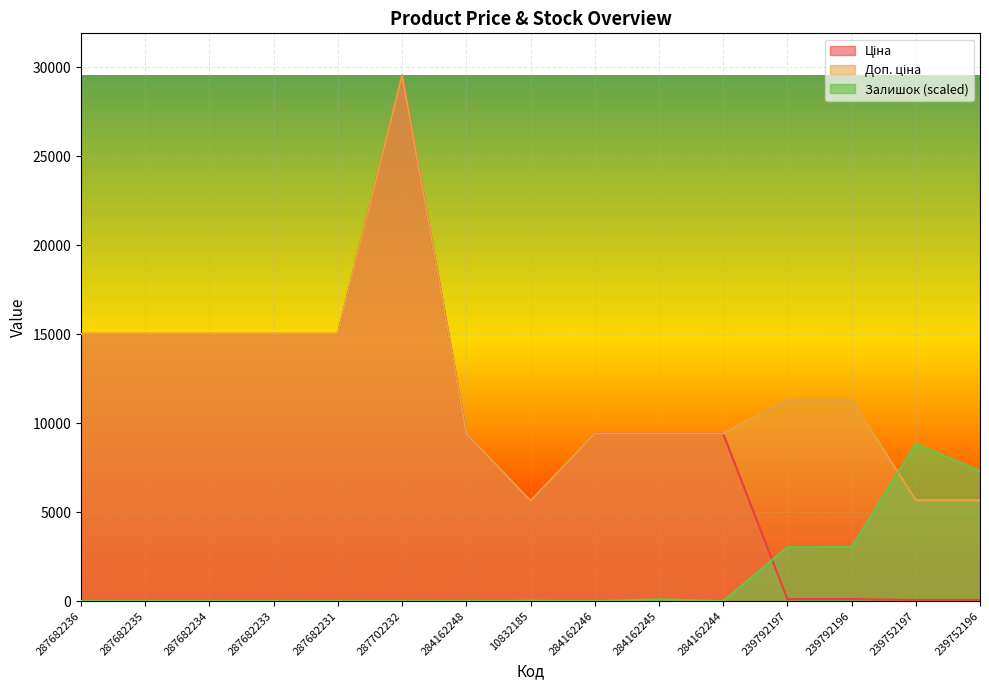

What is the value of the Доп. ціна point at the 4th from the left?

15019.2